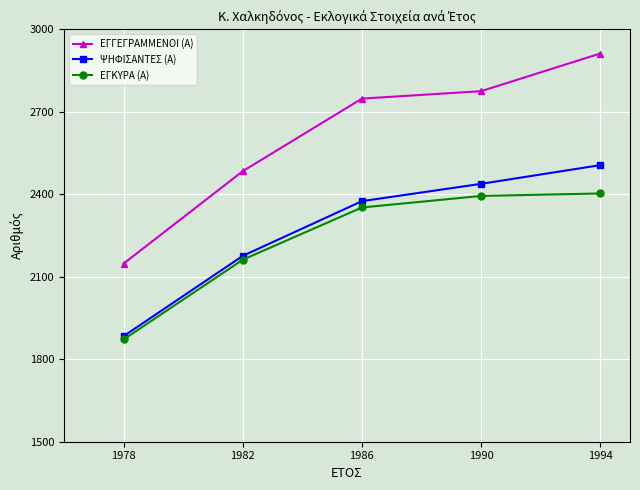

What is the spread (max minus min) of values at 1978?

276